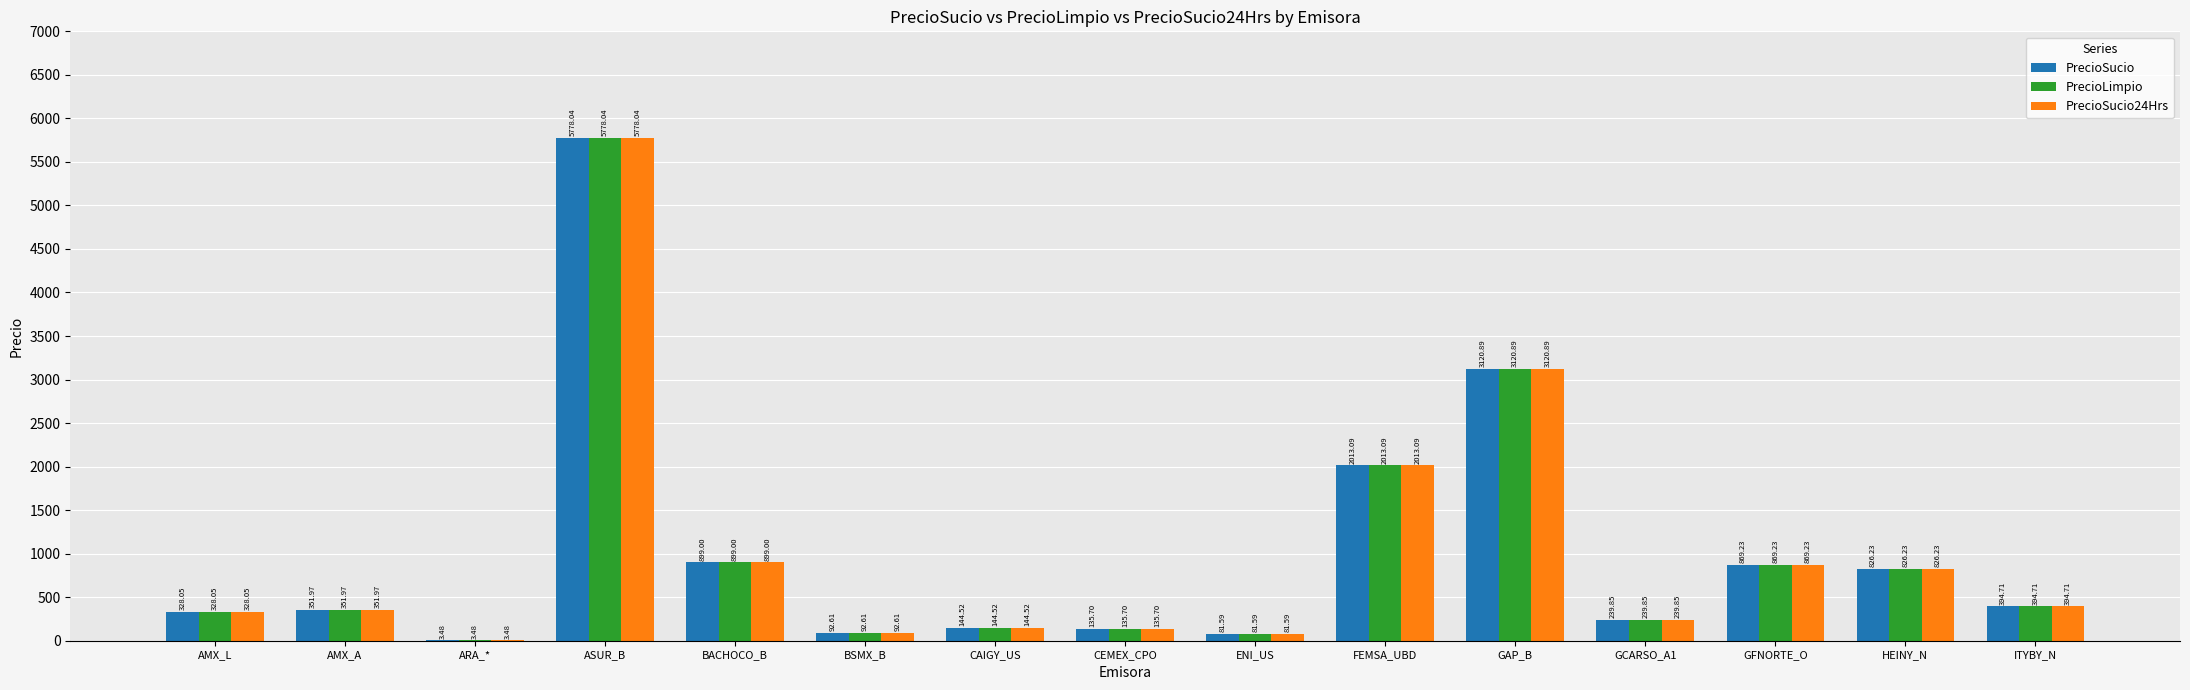

What are all the series names shown in the legend?

PrecioSucio, PrecioLimpio, PrecioSucio24Hrs